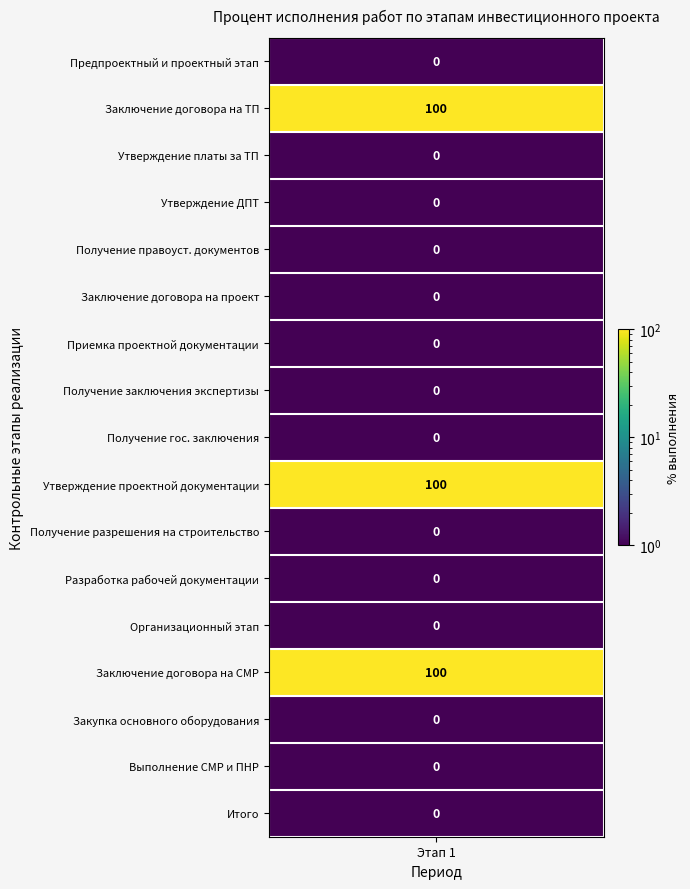

True or false: Заключение договора на проект has a value of 0 at 13.

True